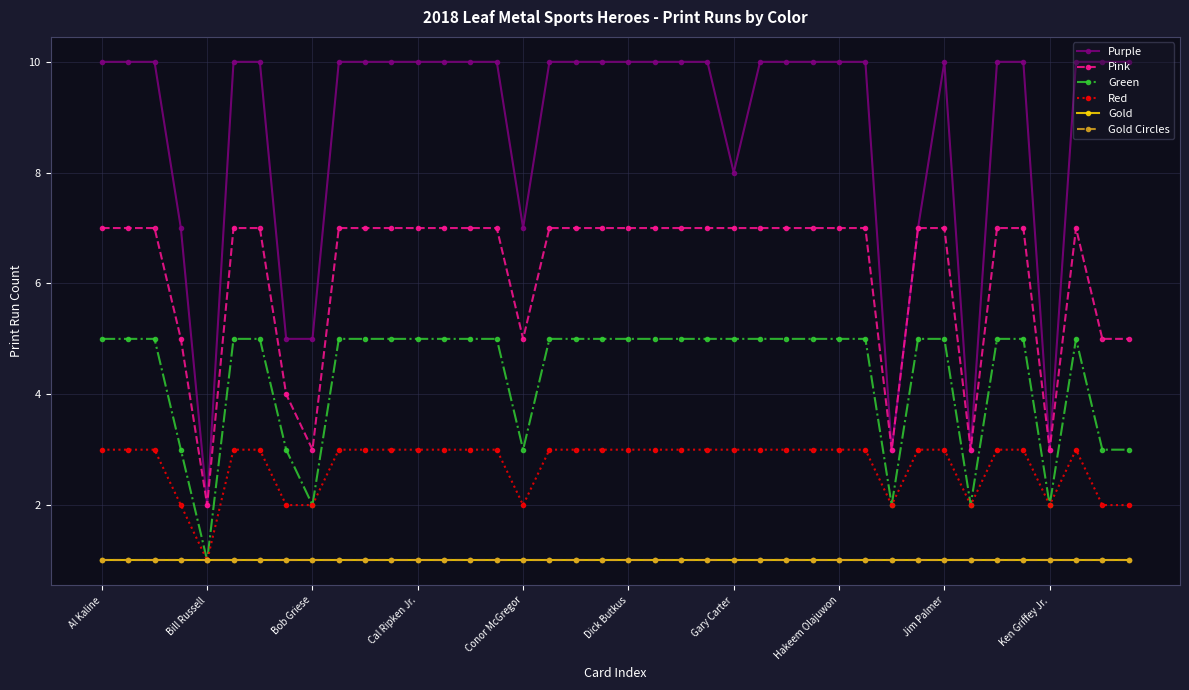

How many lines are shown in the chart?

6